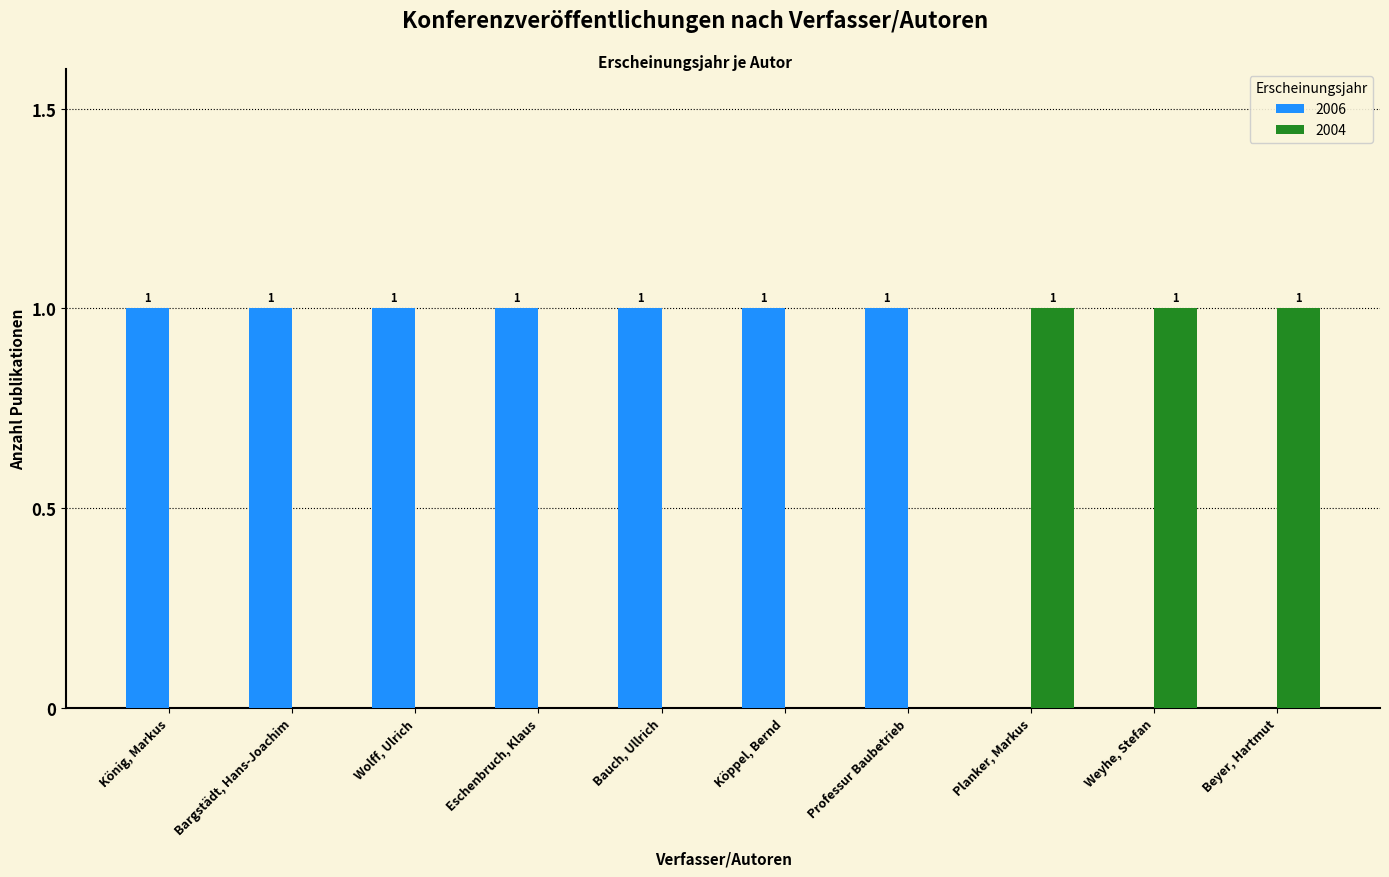

The value of 2004 at Wolff, Ulrich is 1. True or false?

False